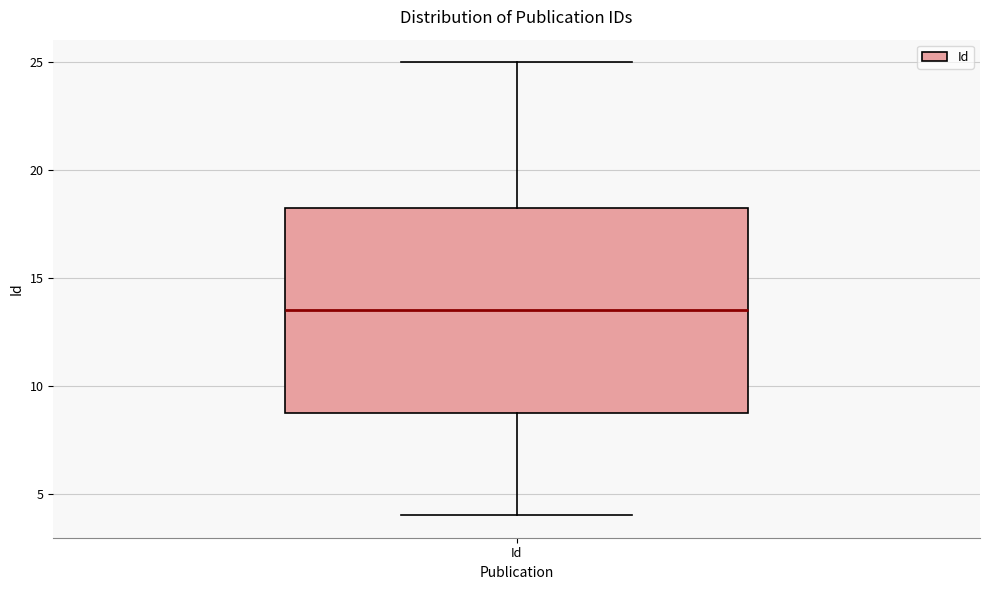

Transcribe this box plot: give where the median line is, the range the box spans, and where the two whiskers end, as read against the y-axis. The values are not printed on the chart, so give them approximately, as read against the axis.

median 13.5, box 9.0 to 18.5, whiskers 4.0 to 25.0